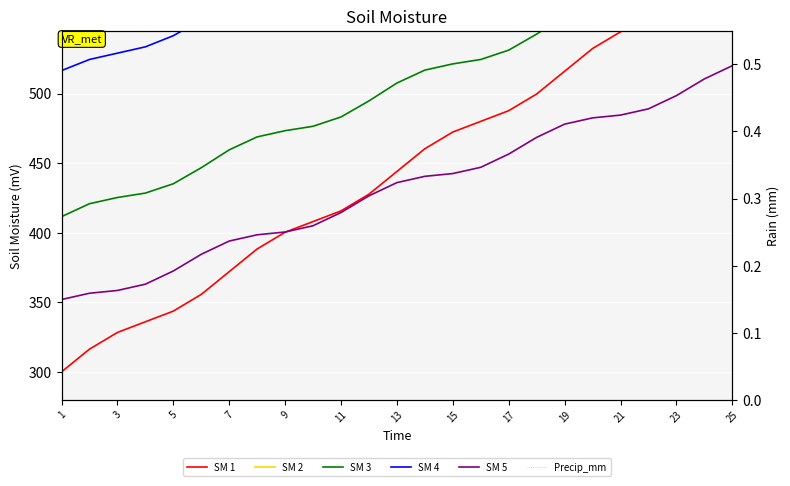

Is this an area chart (filled region under the line)?

No